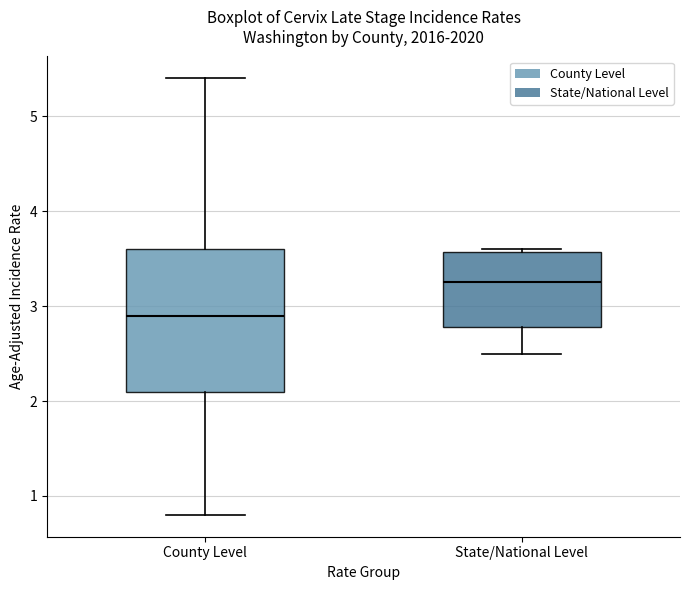

Which box has the highest median line?

State/National Level